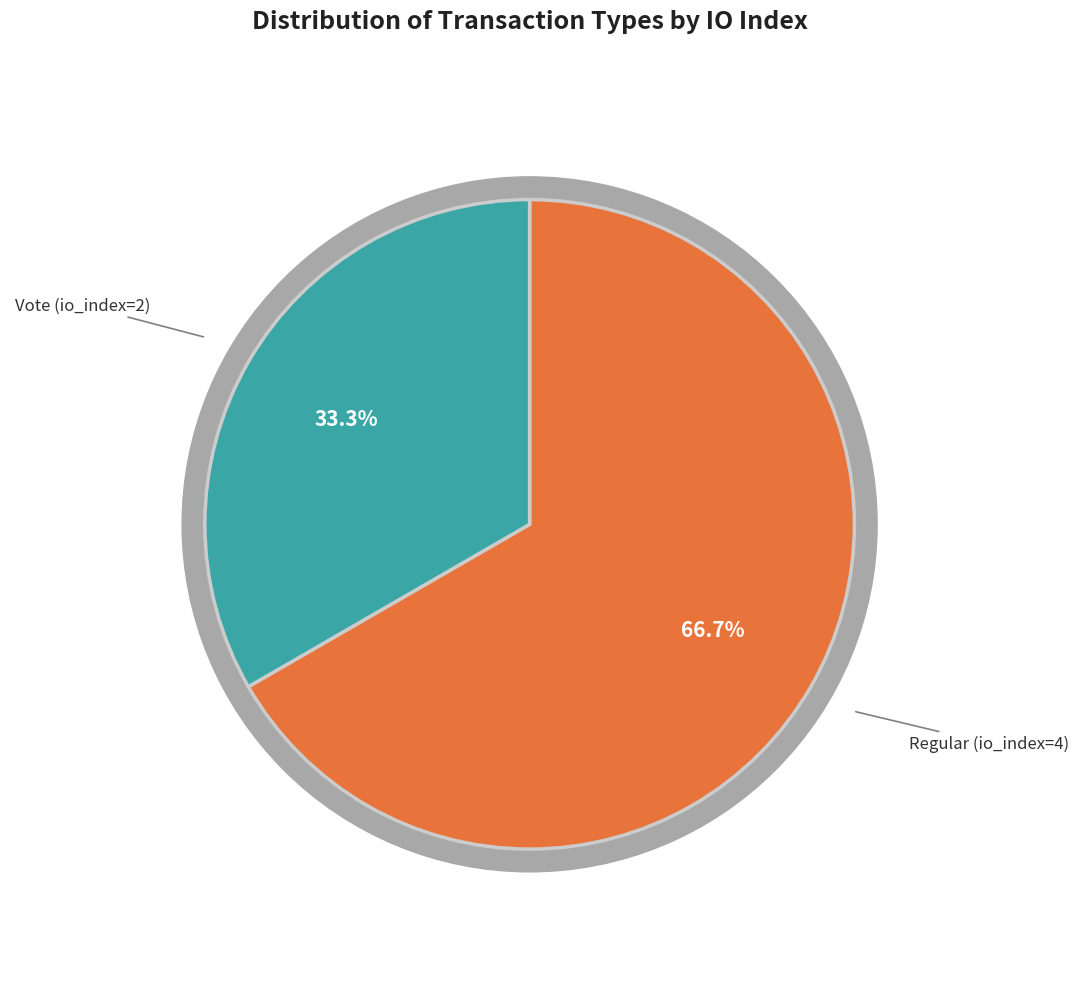

To the nearest percent, what percentage of the pie is Vote (io_index=2)?

33%